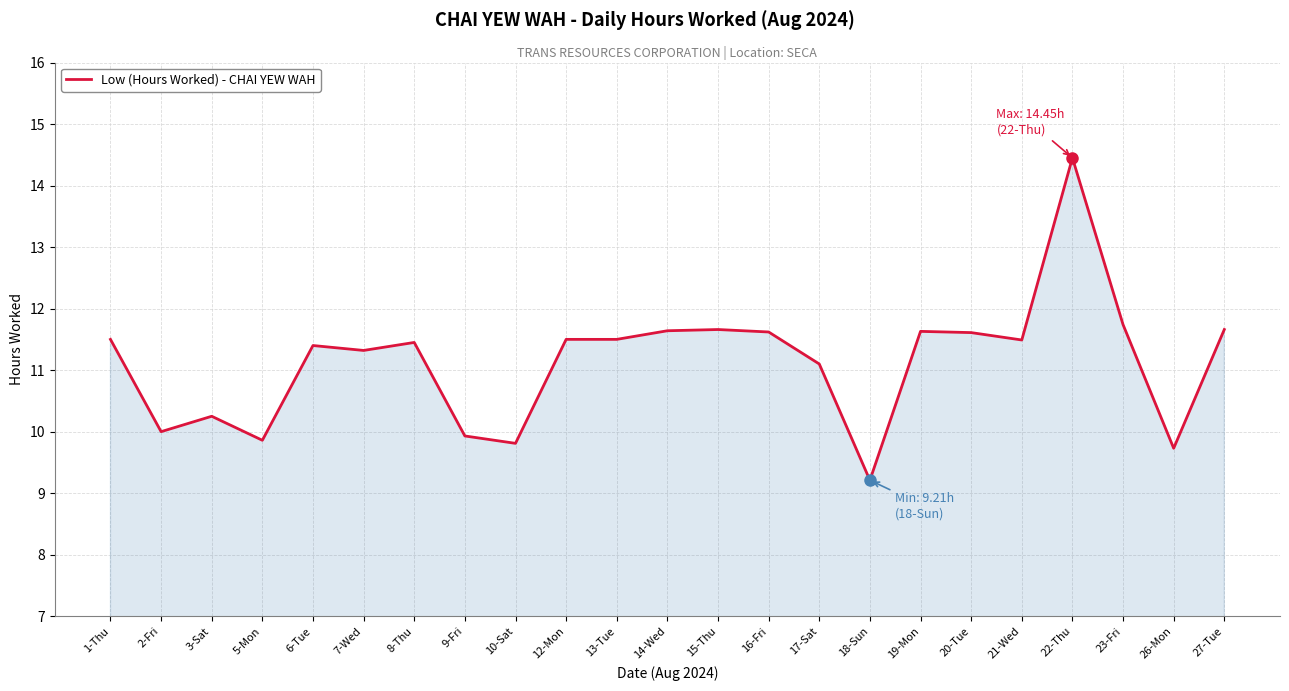

What position from the left is 12-Mon?

10